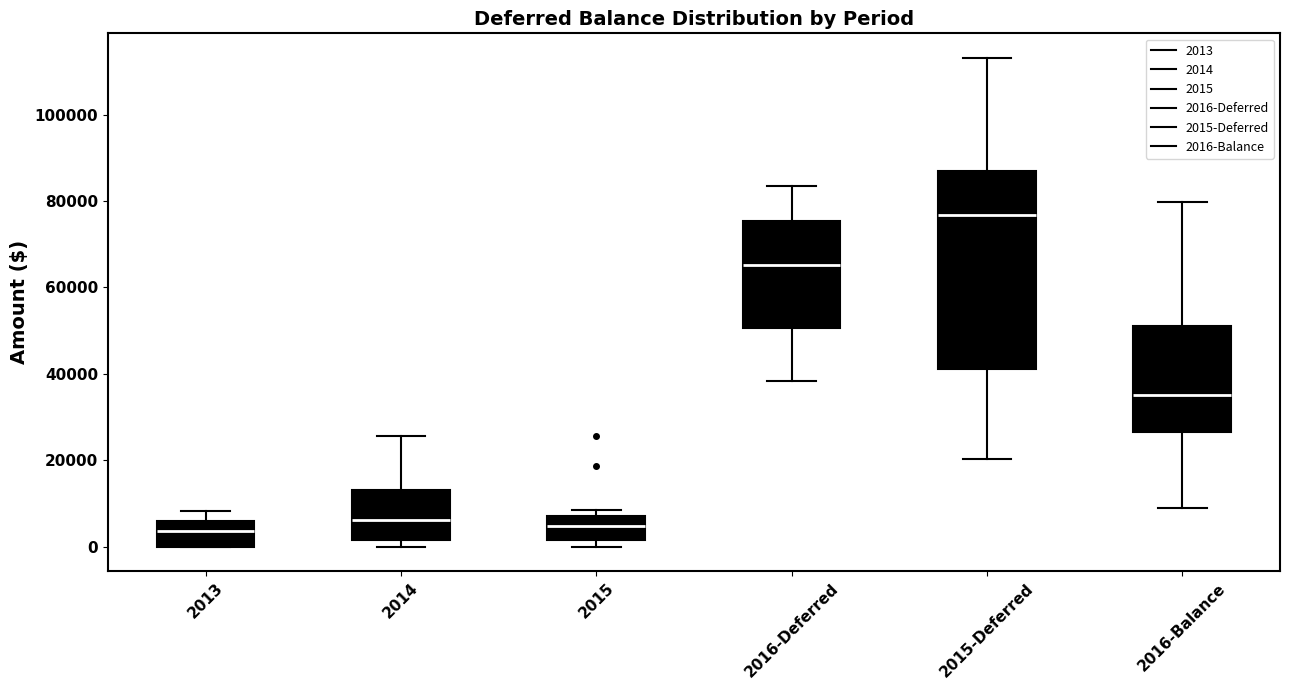

Which box is the tallest, from its lower edge to its upper edge?

2015-Deferred